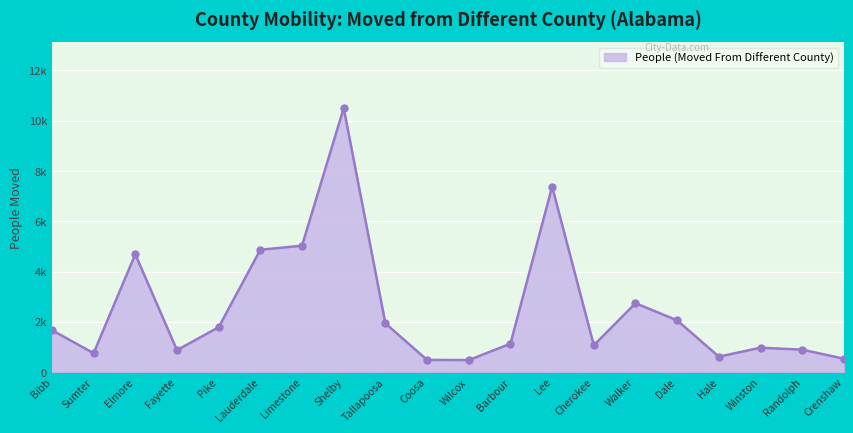

Rank the categories by value from highest to lowest.

Shelby, Lee, Limestone, Lauderdale, Elmore, Walker, Dale, Tallapoosa, Pike, Bibb, Barbour, Cherokee, Winston, Randolph, Fayette, Sumter, Hale, Crenshaw, Coosa, Wilcox